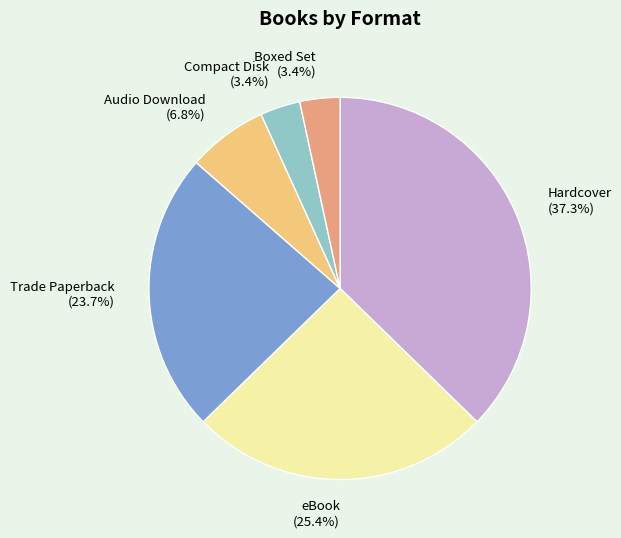

How many slices are in this pie chart?

6